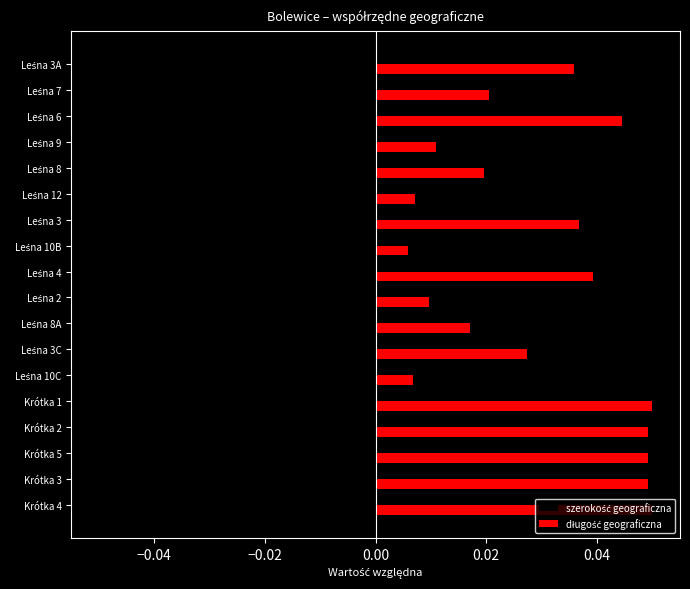

At which category is the sum across all series the highest?

Krótka 1